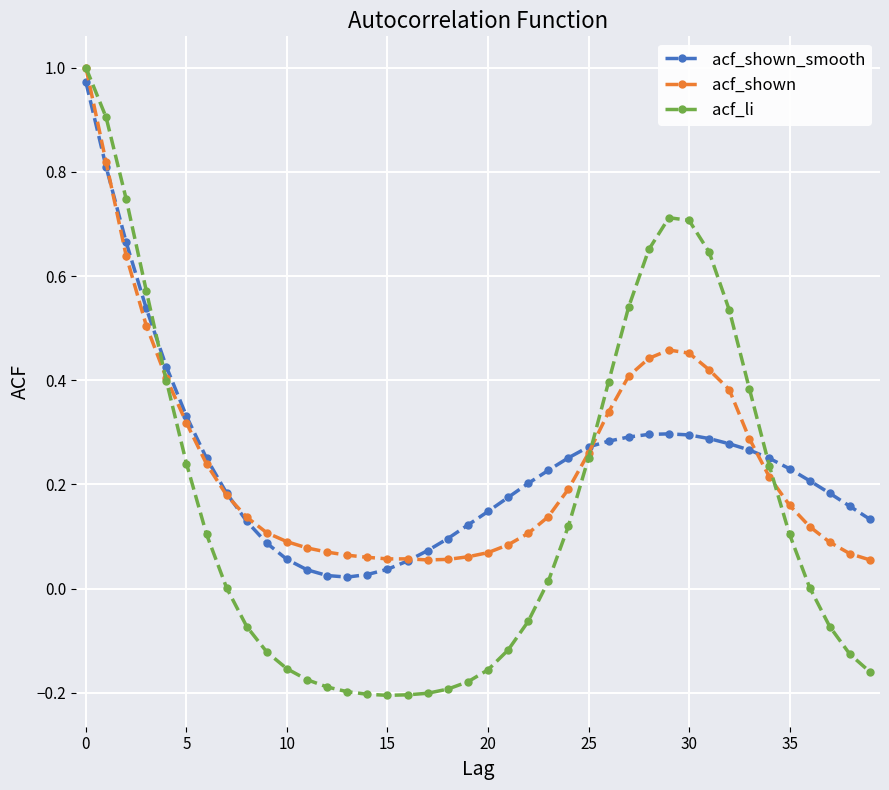

Count the number of categories in the chart.

40